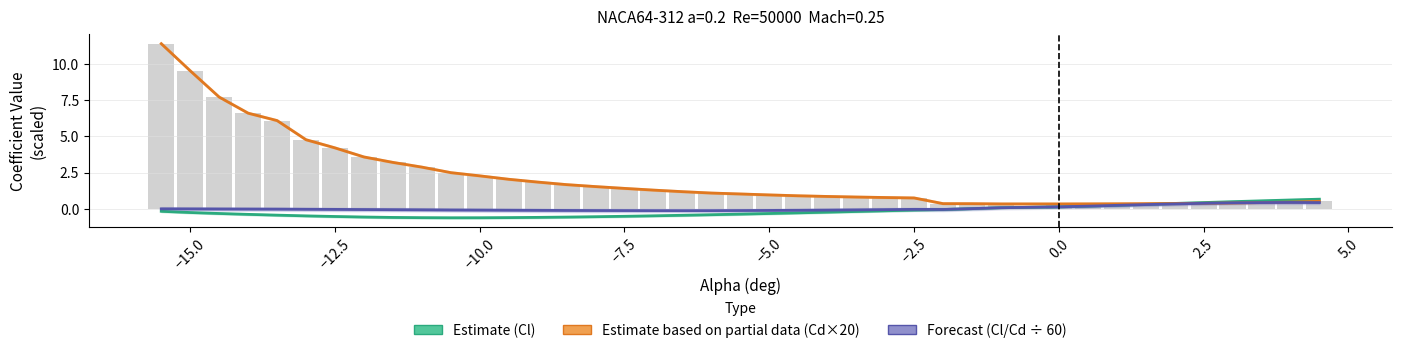

How many values in the Estimate based on partial data (Cd×20) series exceed 1?

21